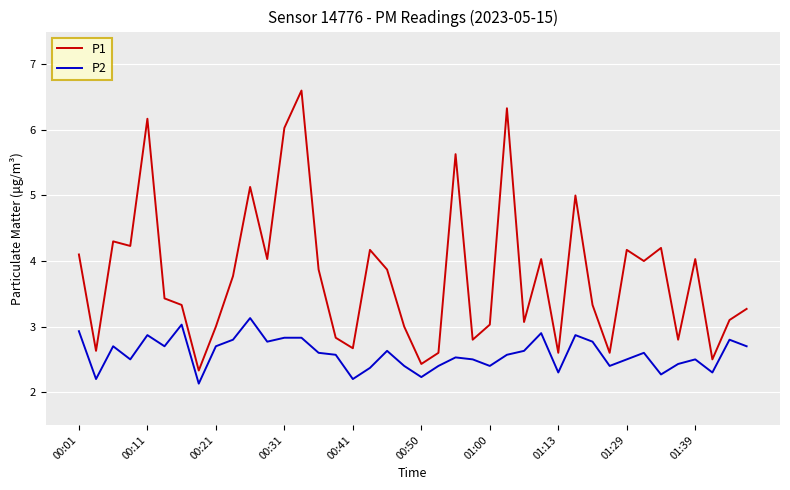

True or false: P2 and P1 cross at least once.

False